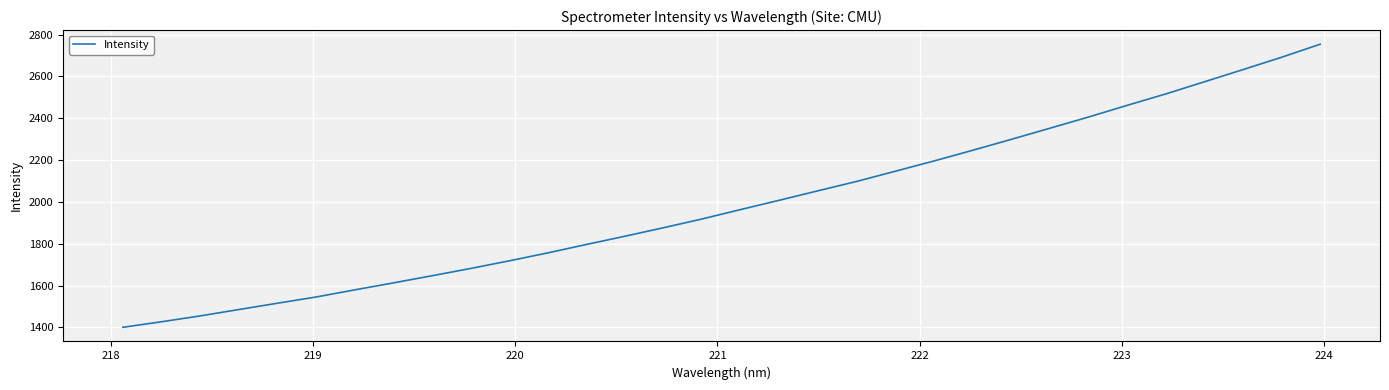

What is the greatest value displayed?

2754.0